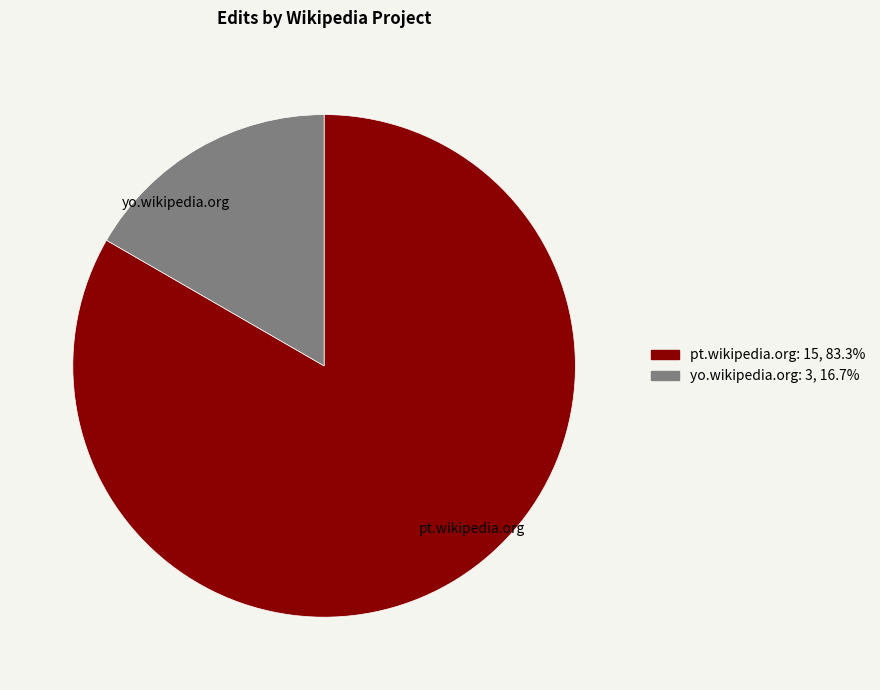

Rank the categories by value from highest to lowest.

pt.wikipedia.org, yo.wikipedia.org